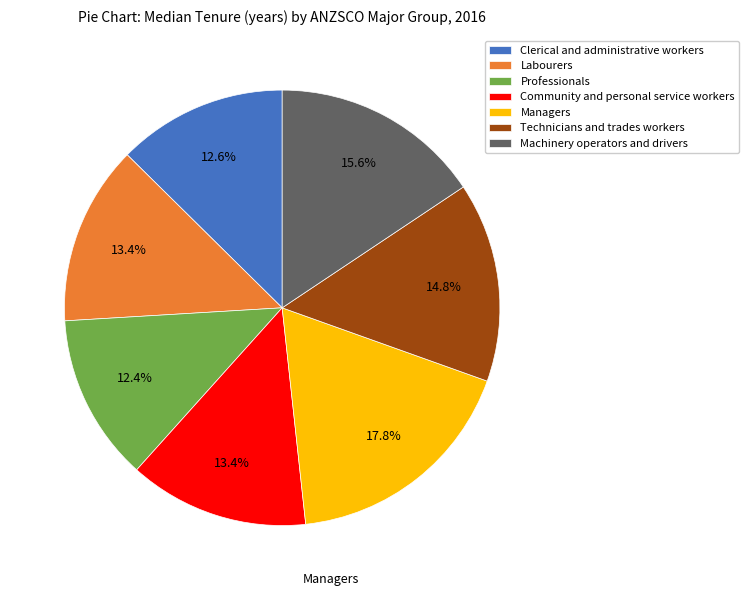

What percentage is NOT represented by Machinery operators and drivers?

84.4%